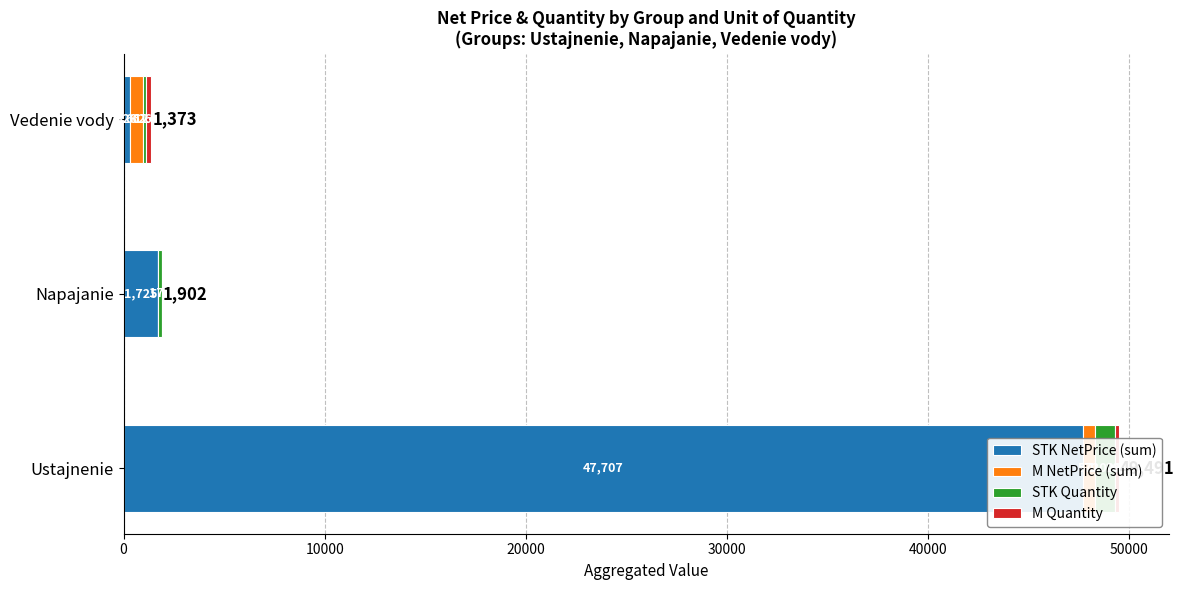

Which series has the largest total across all categories?

STK NetPrice (sum)